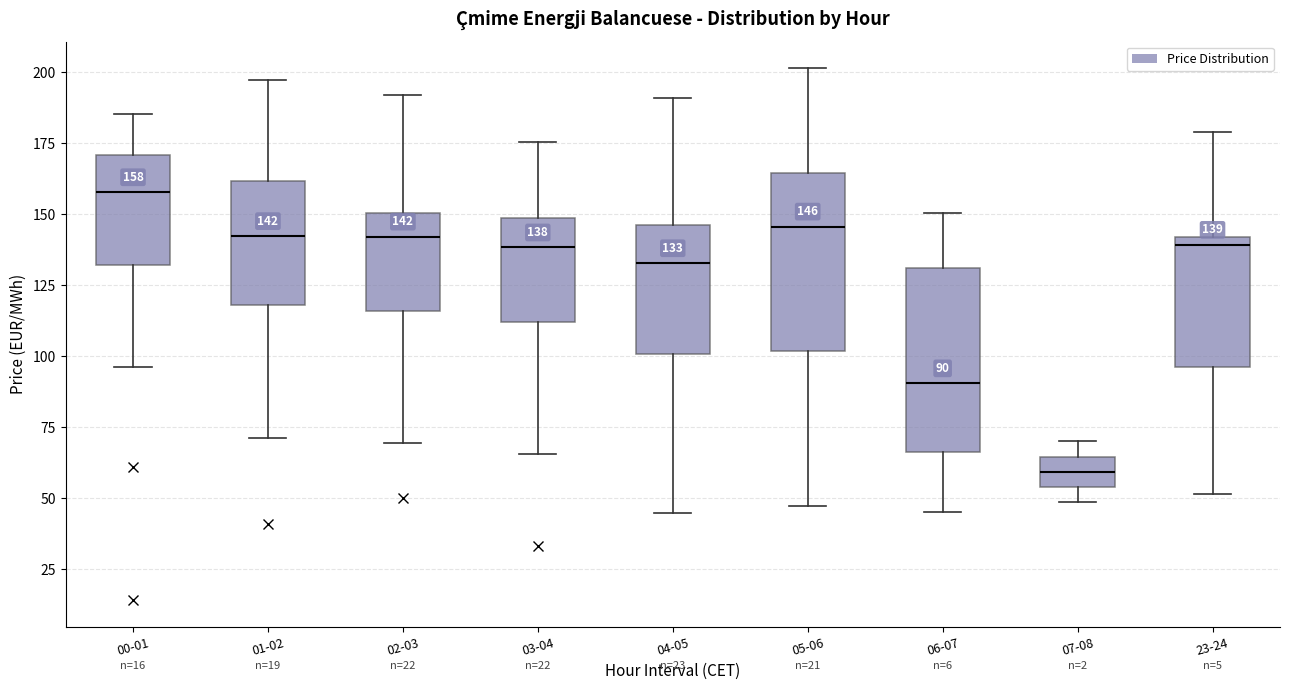

Which box's median line is the highest?

00-01